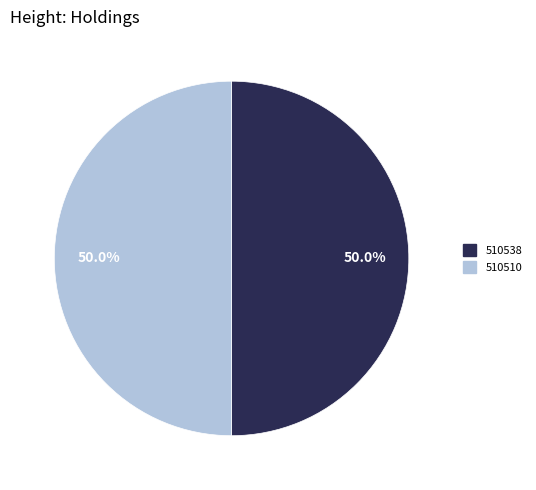

Do 510510 and 510538 together represent more than half of the pie?

Yes